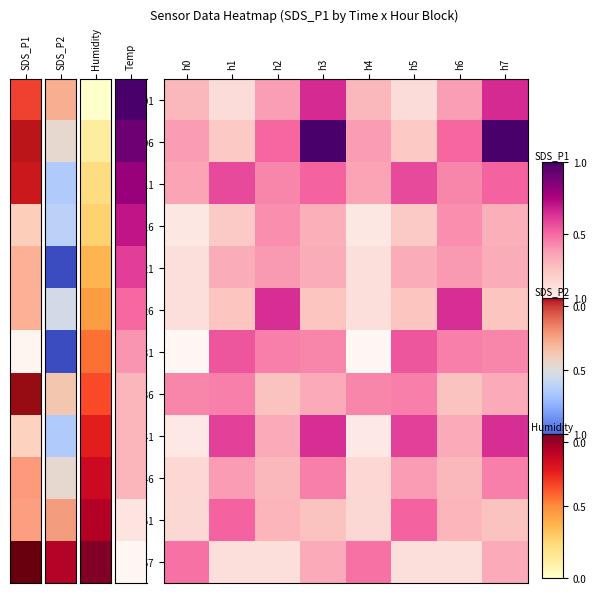

Between h3 and h6, which series saw the biggest shift?

00:06